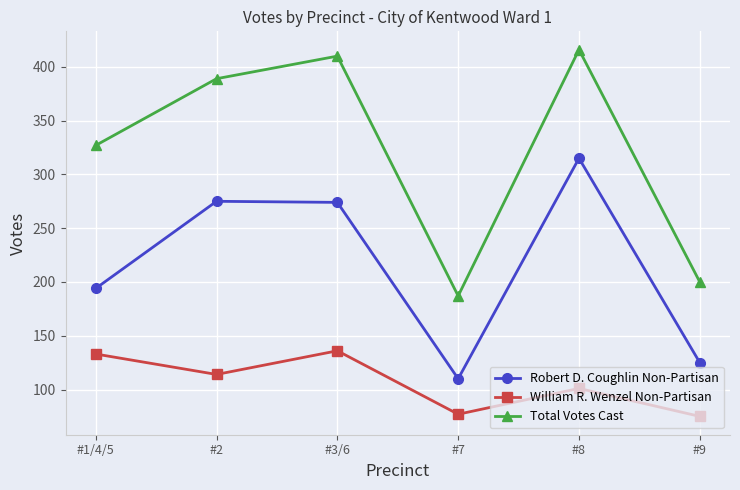

True or false: Total Votes Cast and Robert D. Coughlin Non-Partisan cross at least once.

False